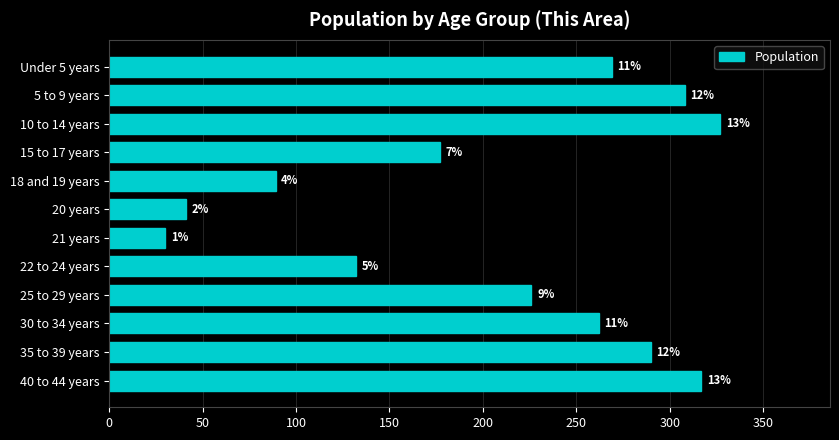

How many bars are there in total?

12